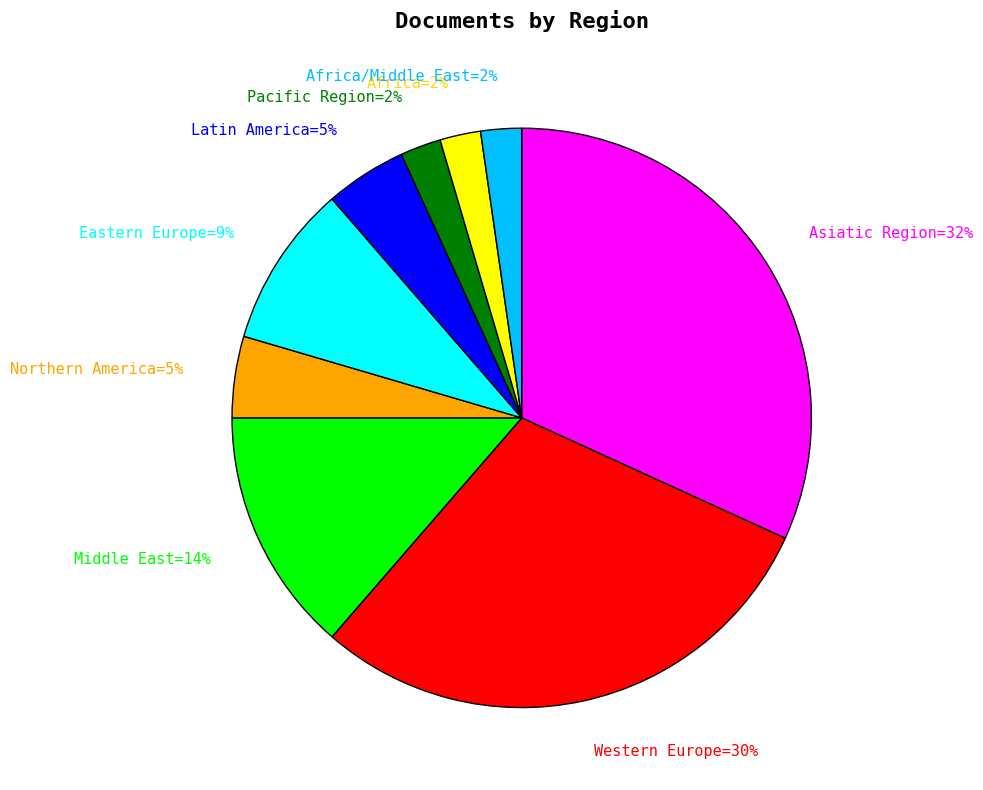

To the nearest percent, what portion does Asiatic Region=32% represent?

32%